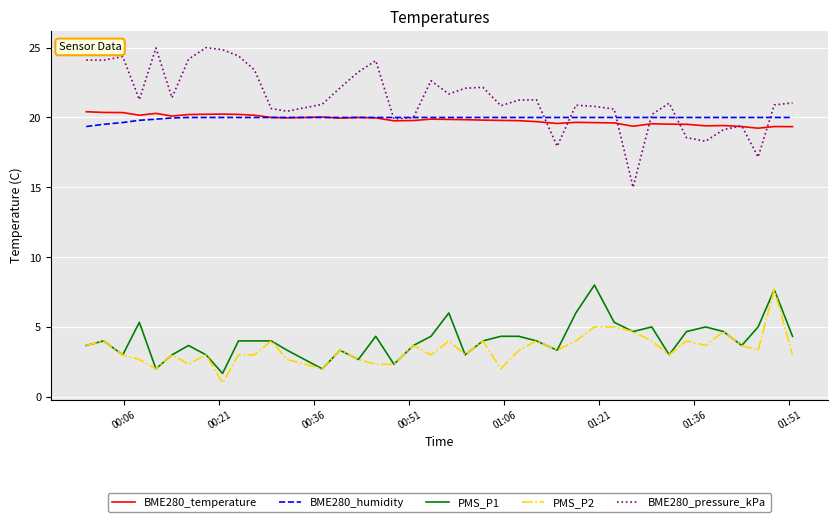

Which series has the largest total across all categories?

BME280_pressure_kPa